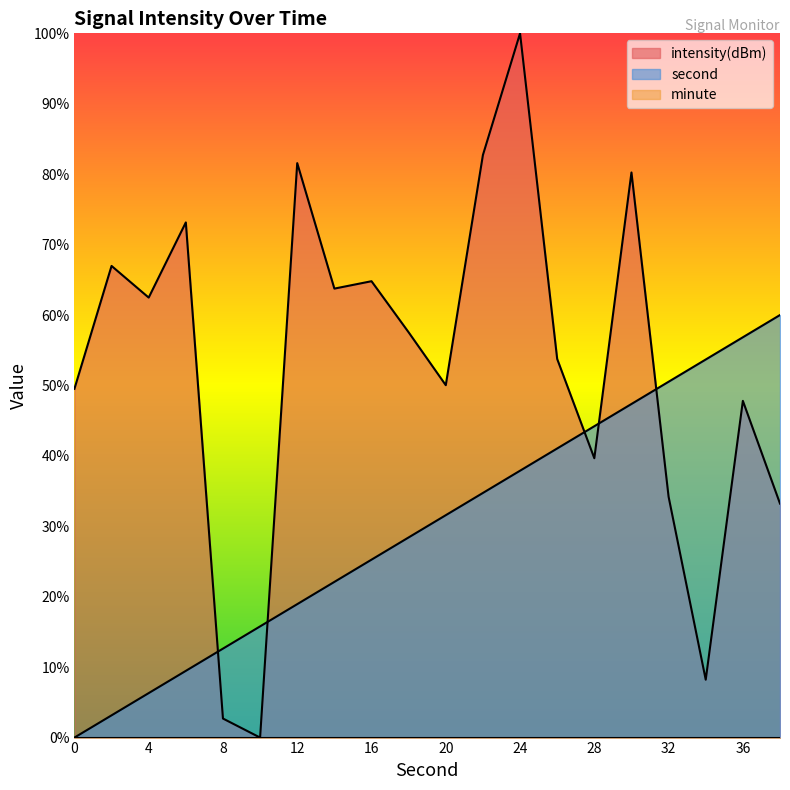

How many series are shown in this chart?

3